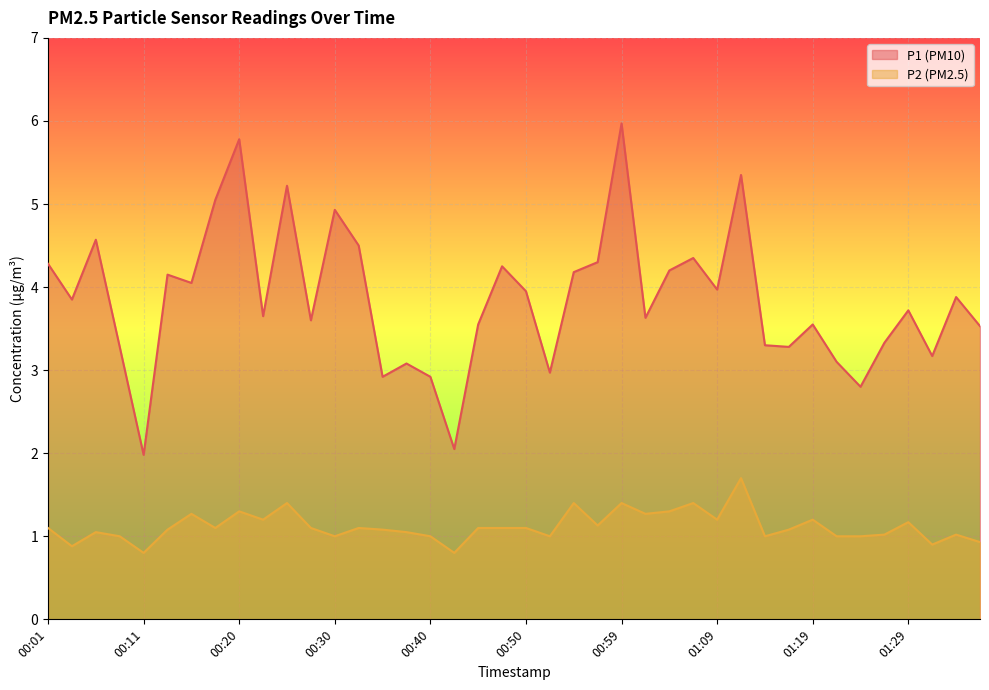

True or false: P2 and P1 intersect in this chart.

False